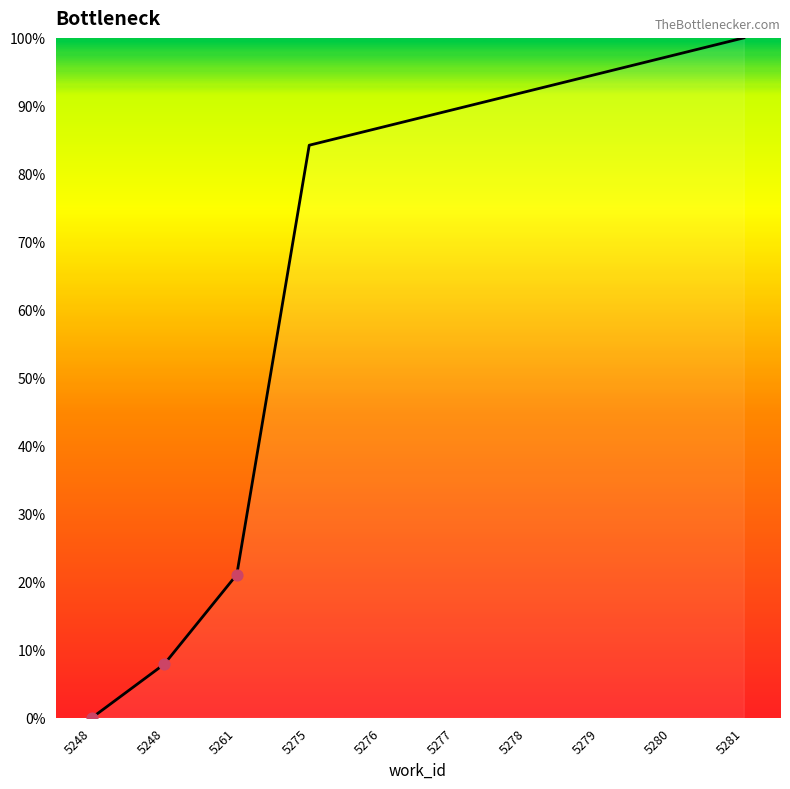

What is the change in value from 5275 to 5281?

+15.8